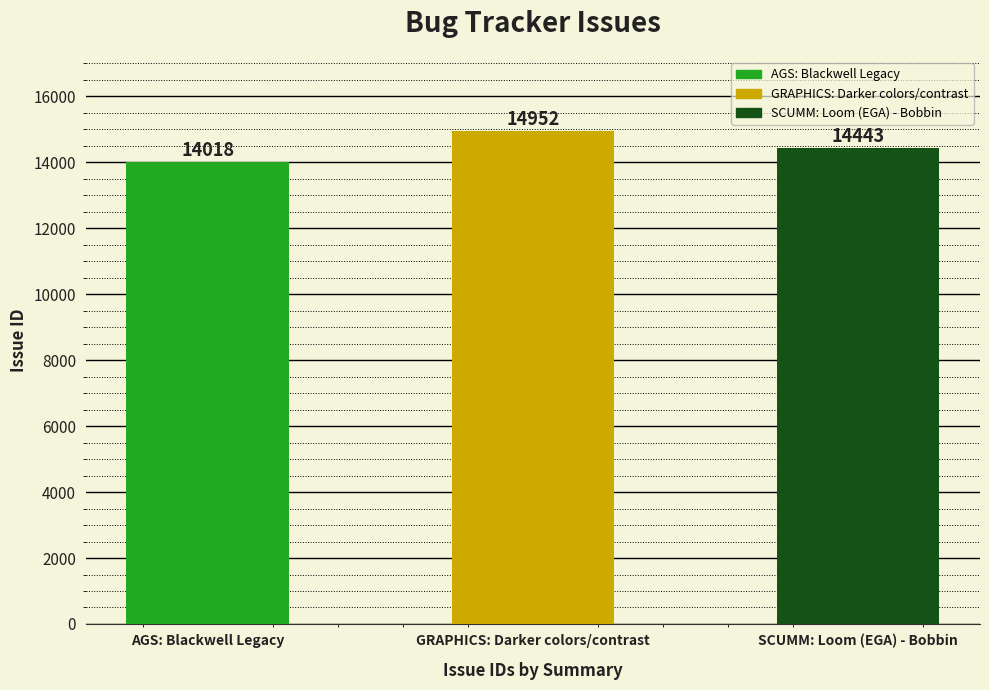

What position from the right is GRAPHICS: Darker colors/contrast?

2